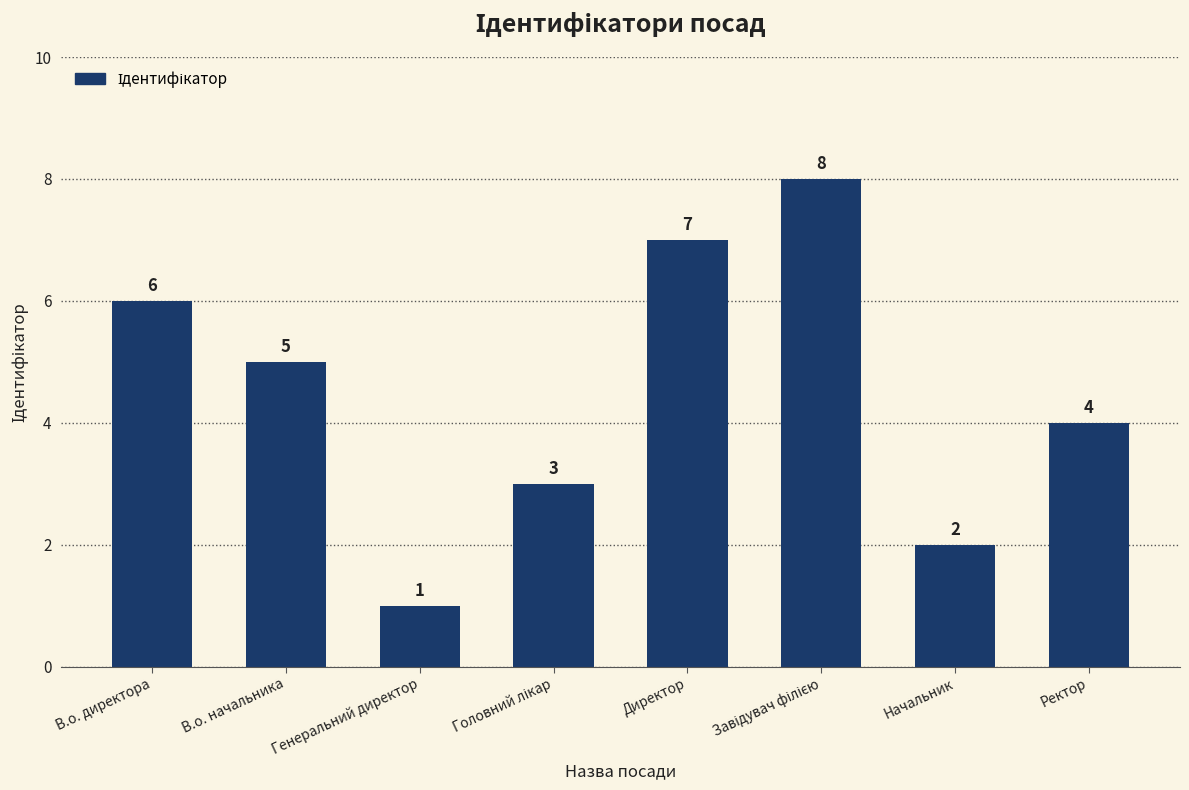

How many categories are shown in the chart?

8